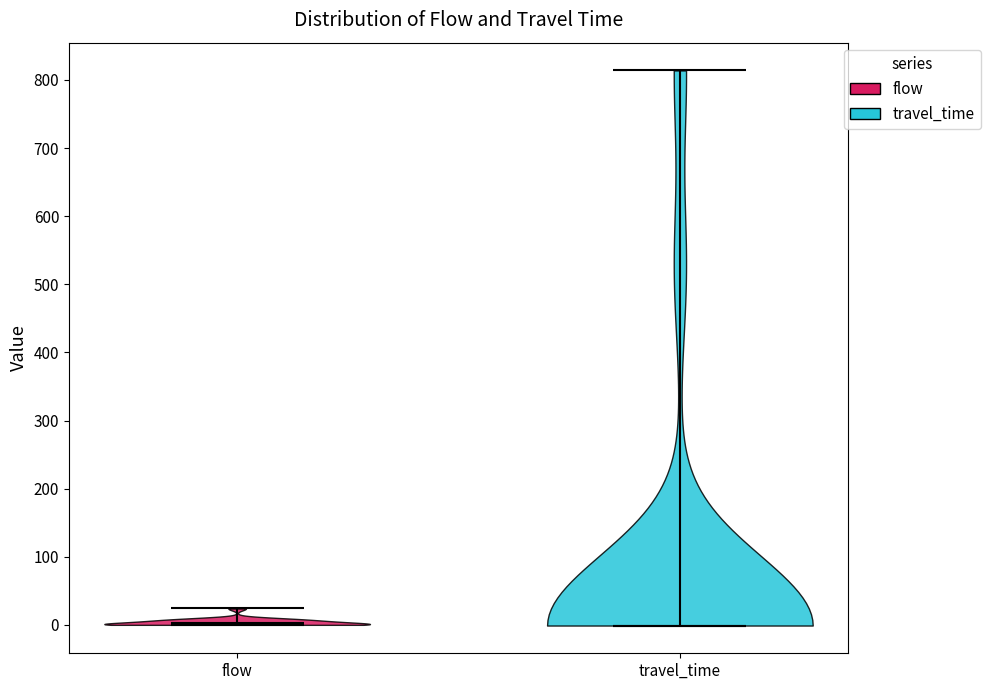

Reading left to right, read every violin against the y-axis: where its median line is, and the lowest and highest points it reaches. The values are not printed on the chart, so give them approximately, as read against the axis.

flow: median line 0, lowest point 0, highest point 20
travel_time: median line 0, lowest point 0, highest point 810